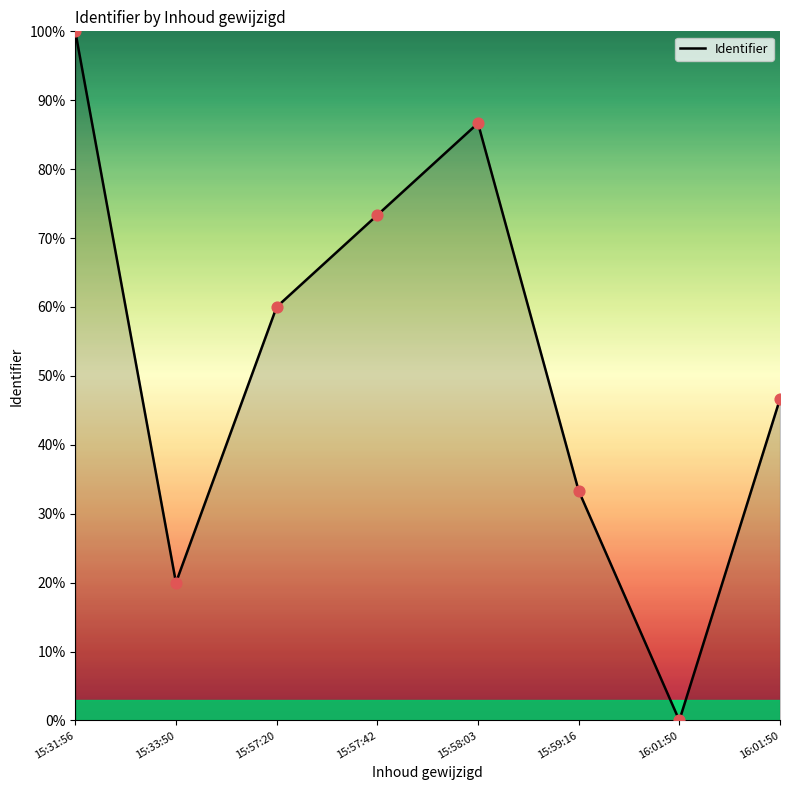

Between 15:58:03 and 15:31:56, which is larger?

15:31:56